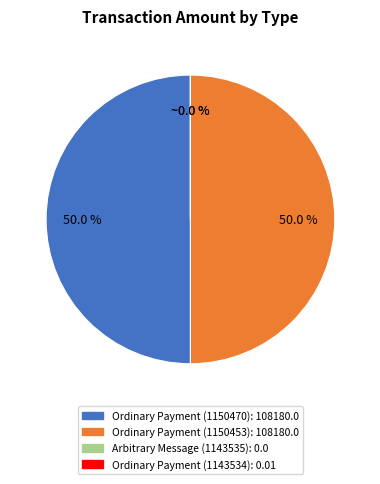

Is the sum of Ordinary Payment (1150470) and Ordinary Payment (1150453) greater than half?

Yes